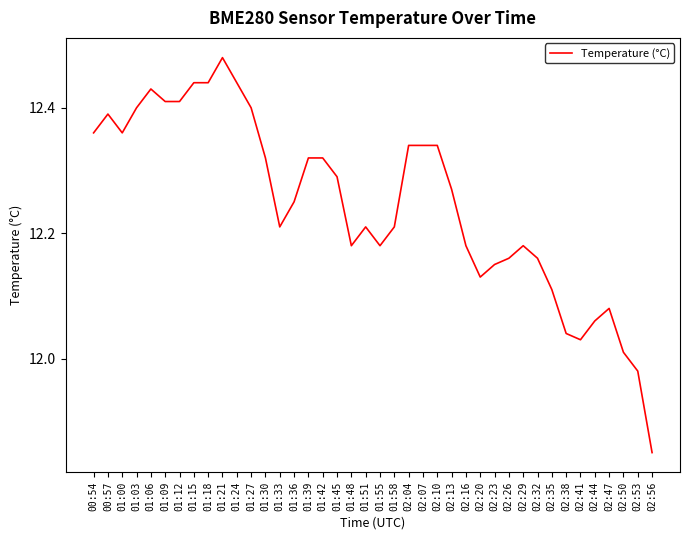

At which label does the data first exceed 12?

00:54